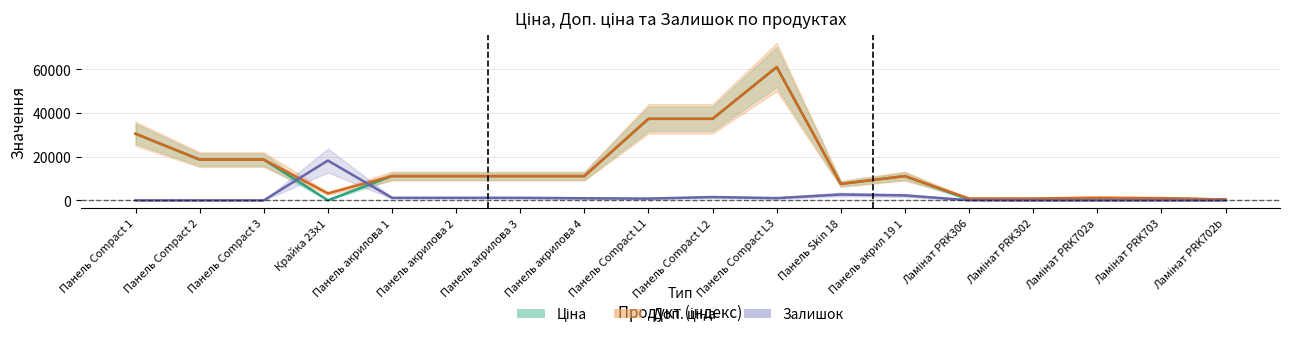

How many lines are shown in the chart?

3